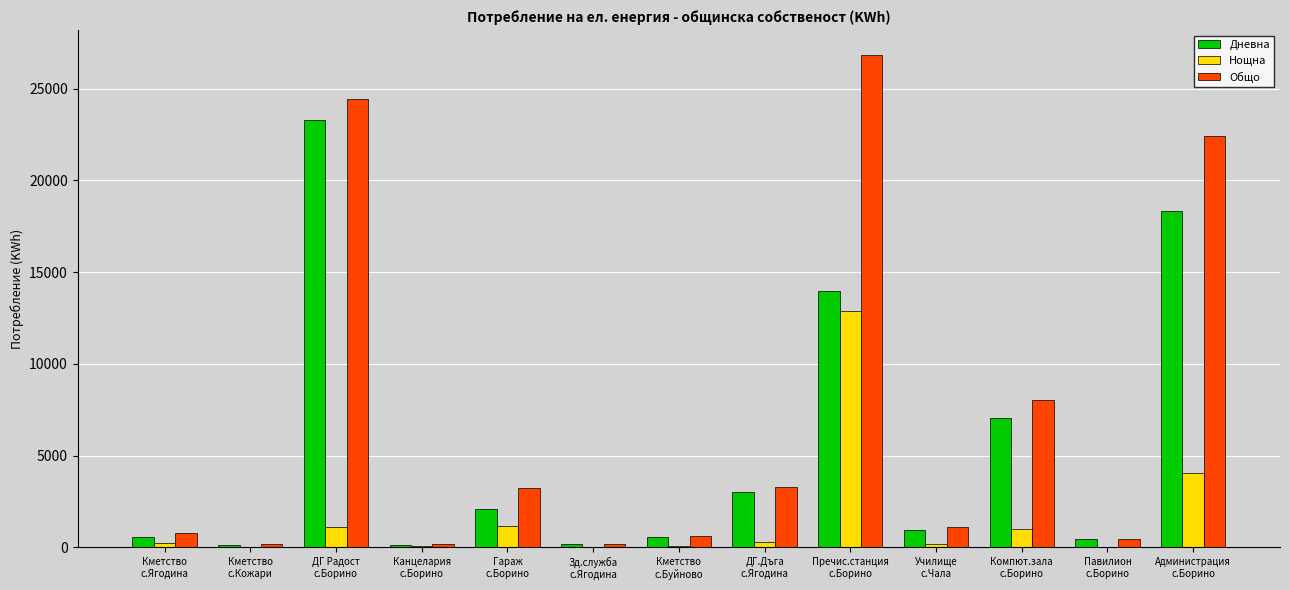

What is the sum of all Дневна values?

70698